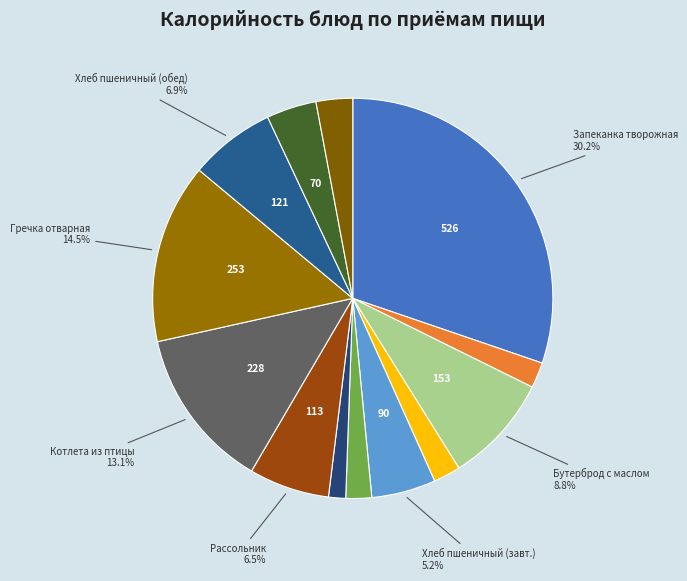

What is the smallest slice in the pie chart?

Горошек зеленый консервированный